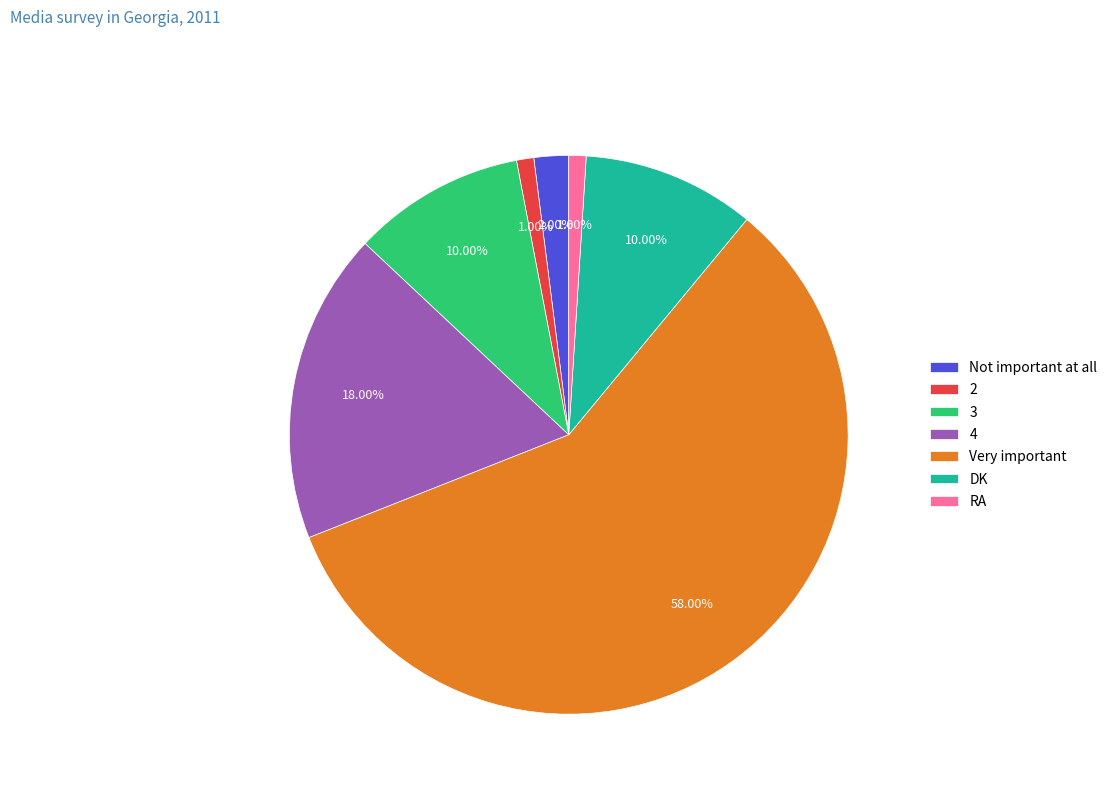

The Not important at all slice represents 16% of the pie. True or false?

False